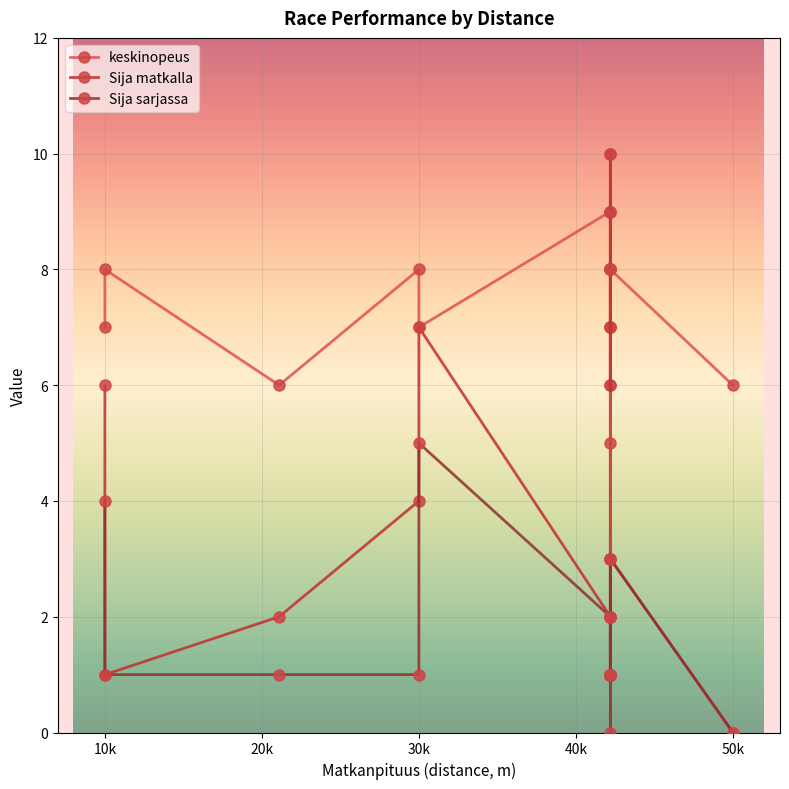

Is it true that Sija sarjassa equals 1 at 30k?

True